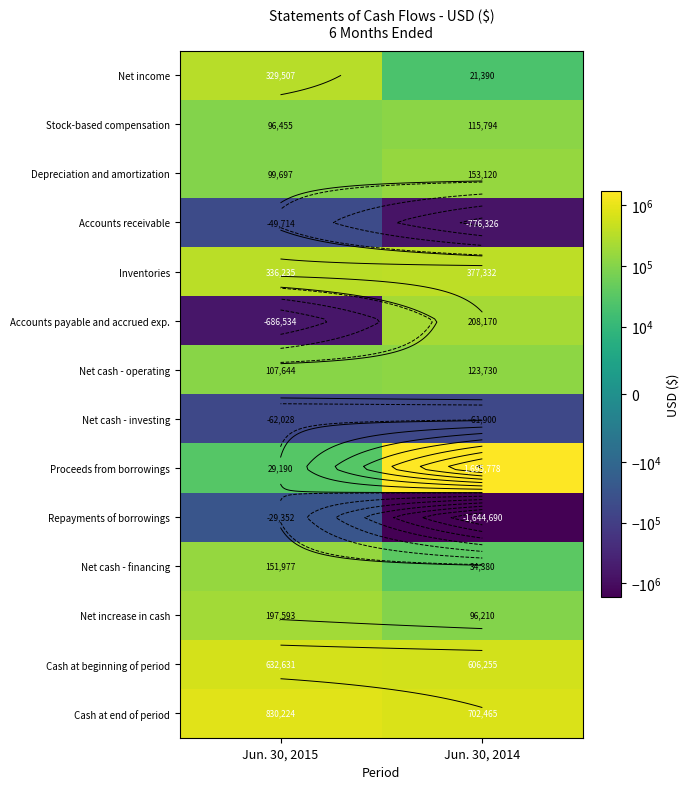

Where is Net increase in cash nearest to the value 146901?

Jun. 30, 2014